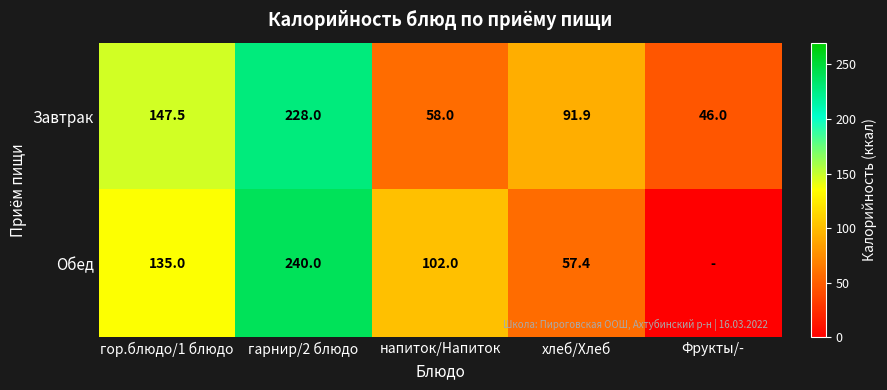

What is the lowest value of the Завтрак series?

46.0